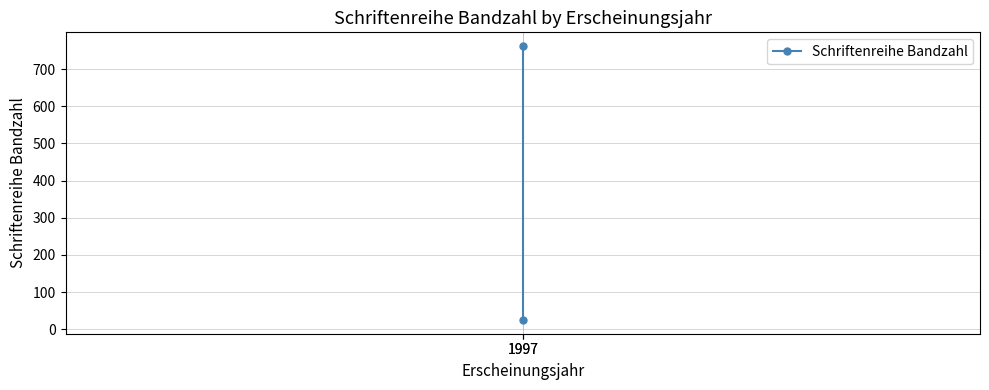

Which has a higher value, 1997 or 1997?

1997